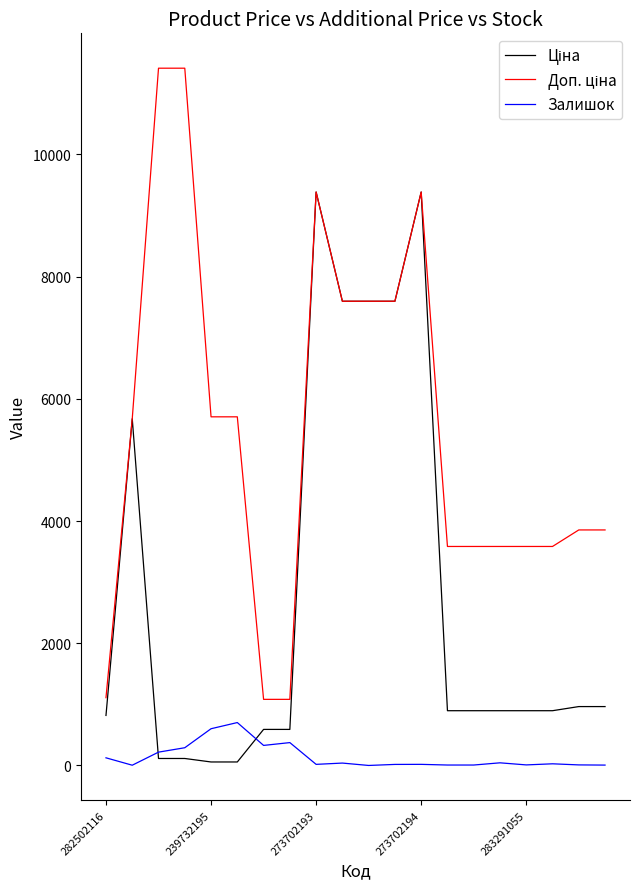

At which category is the sum across all series the highest?

273702193